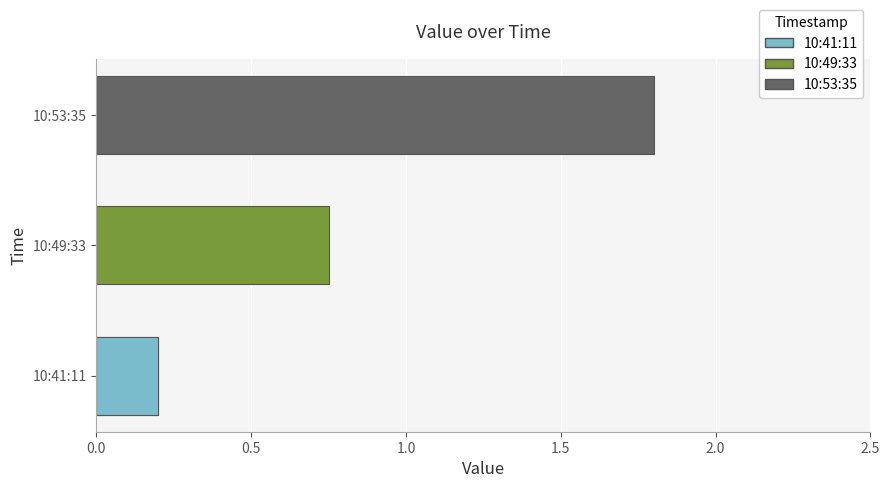

The value at 10:41:11 is 0.4. True or false?

False